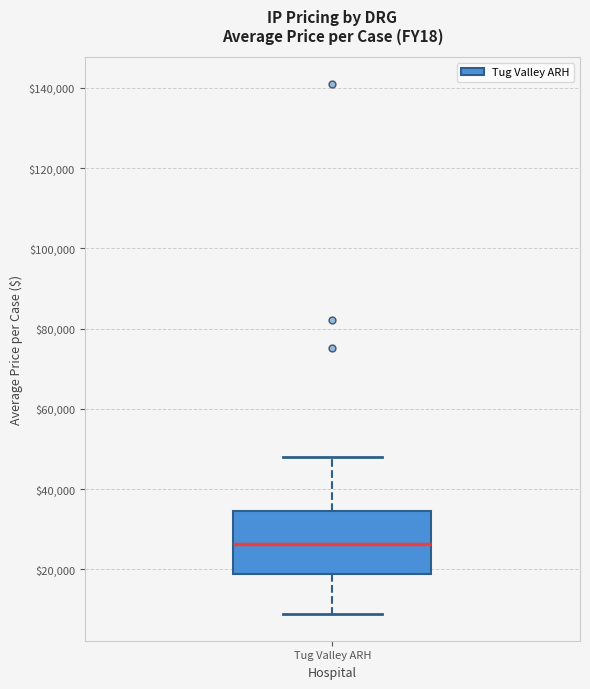

Where does the lower whisker of the box for Tug Valley ARH end on the y-axis? The values are not printed on the chart, so give them approximately, as read against the axis.

8000